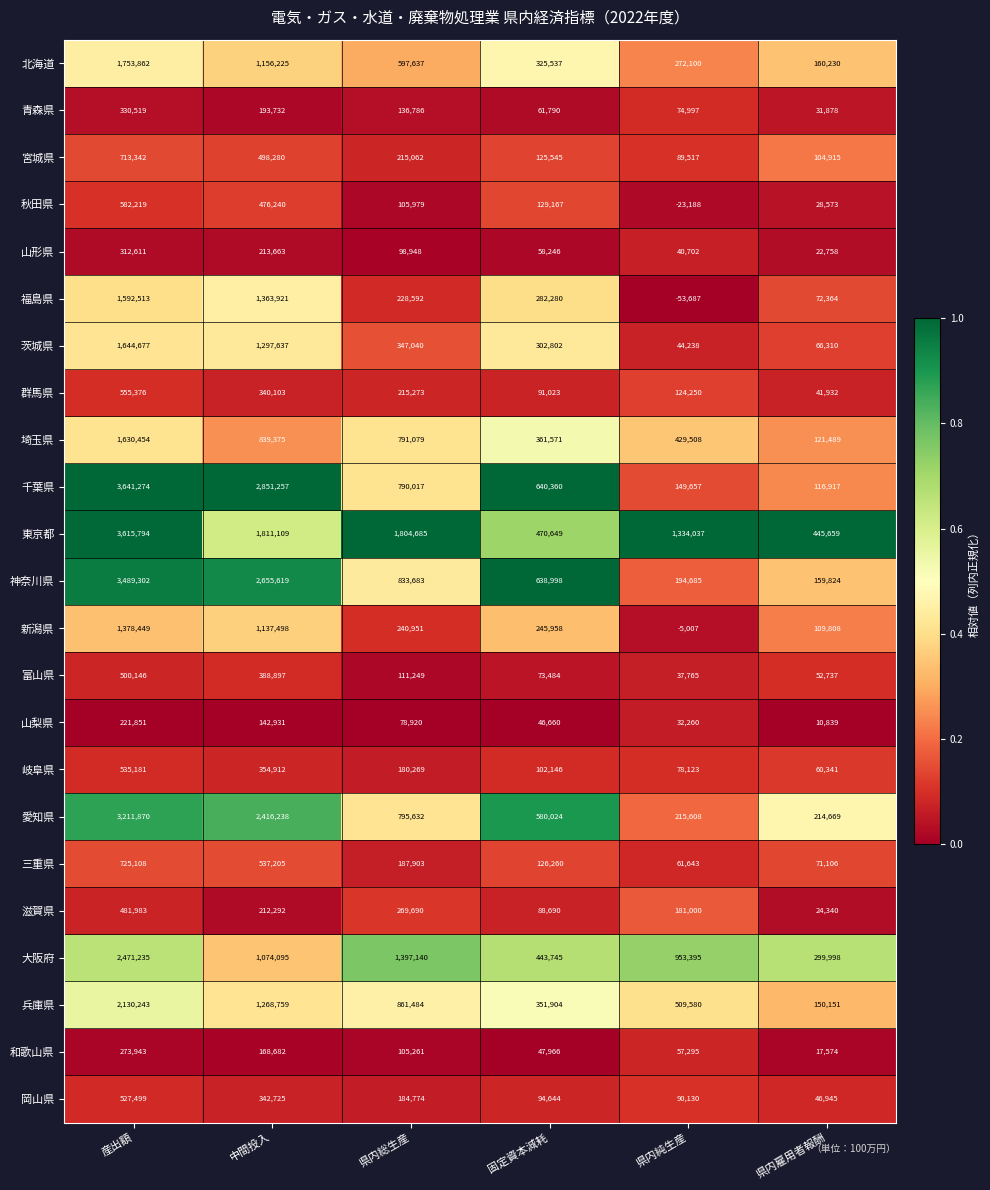

Is it true that 東京都 equals 729094 at 県内雇用者報酬?

False